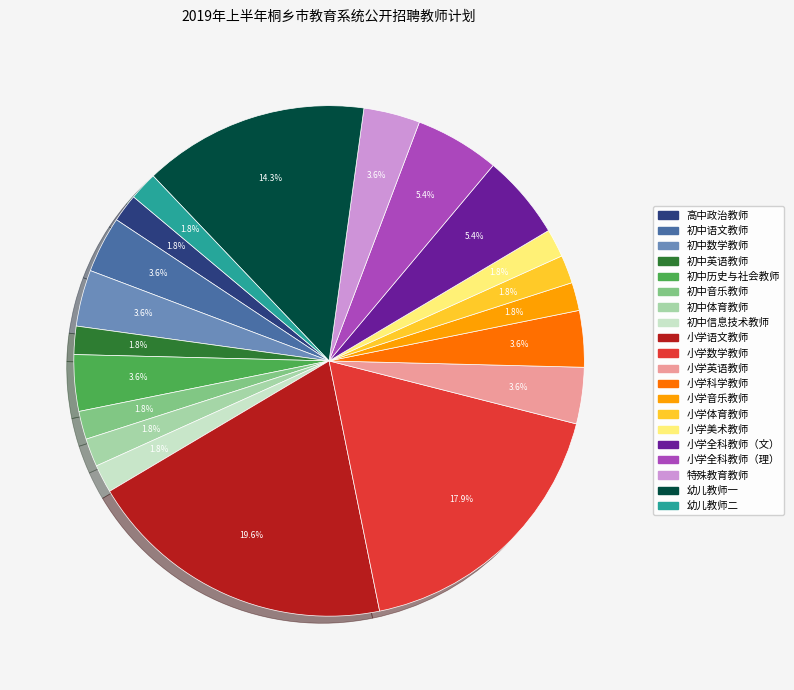

Which has a higher value, 小学全科教师（文） or 高中政治教师?

小学全科教师（文）